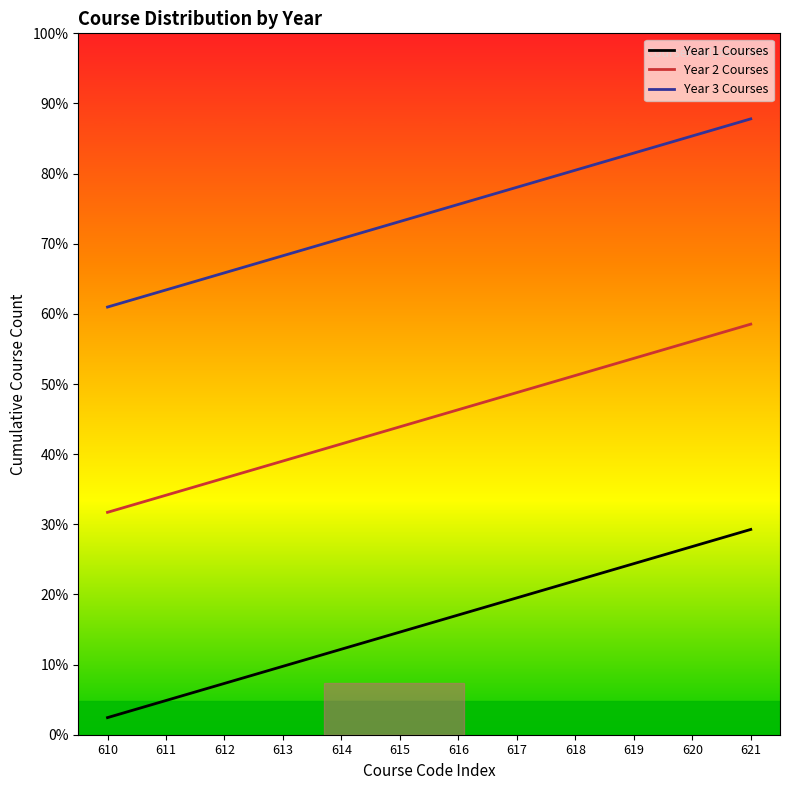

List the labels in order of Year 2 Courses value, smallest first.

610, 611, 612, 613, 614, 615, 616, 617, 618, 619, 620, 621